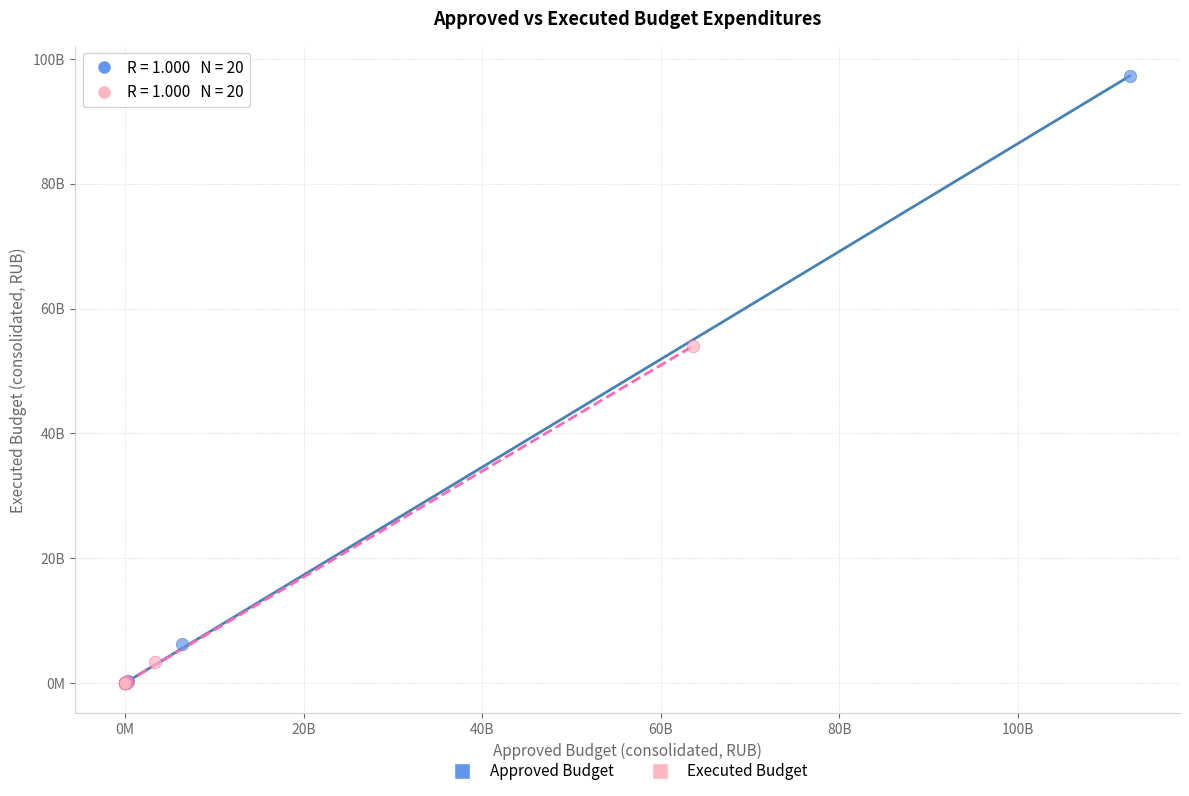

What are all the series names shown in the legend?

Approved Budget, Executed Budget